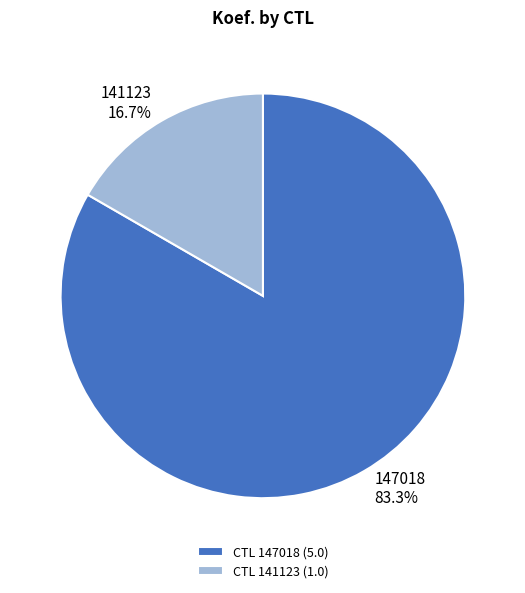

Which slice represents more than half of the pie?

147018